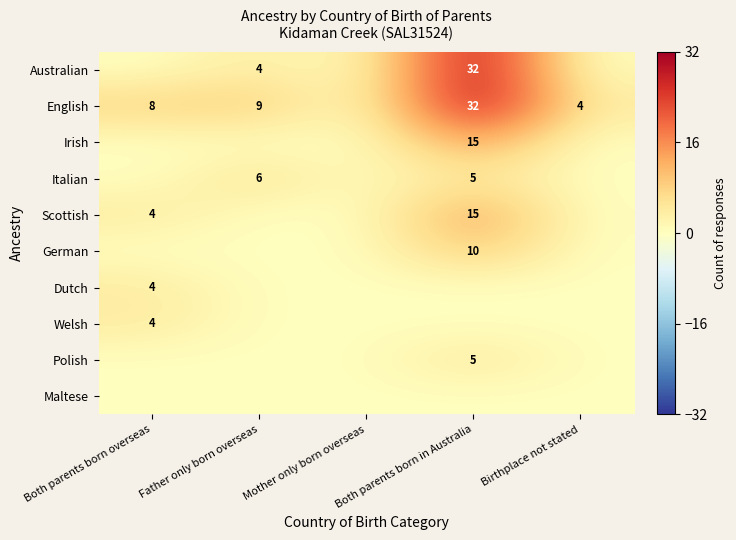

Which label corresponds to the largest value in the chart?

Both parents born in Australia